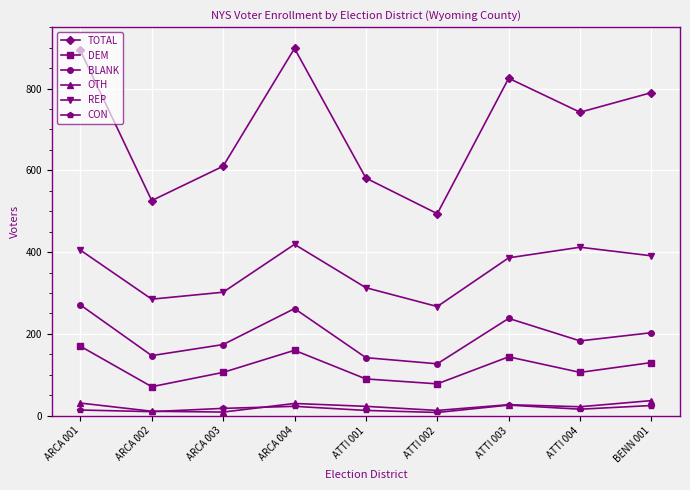

What is the difference between the DEM values at ATTI 002 and ARCA 004?

82